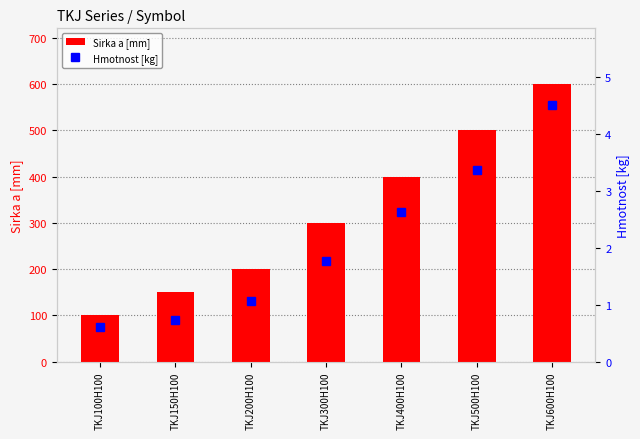

What is the value of the Hmotnost [kg] bar at the 3rd from the left?

1.1